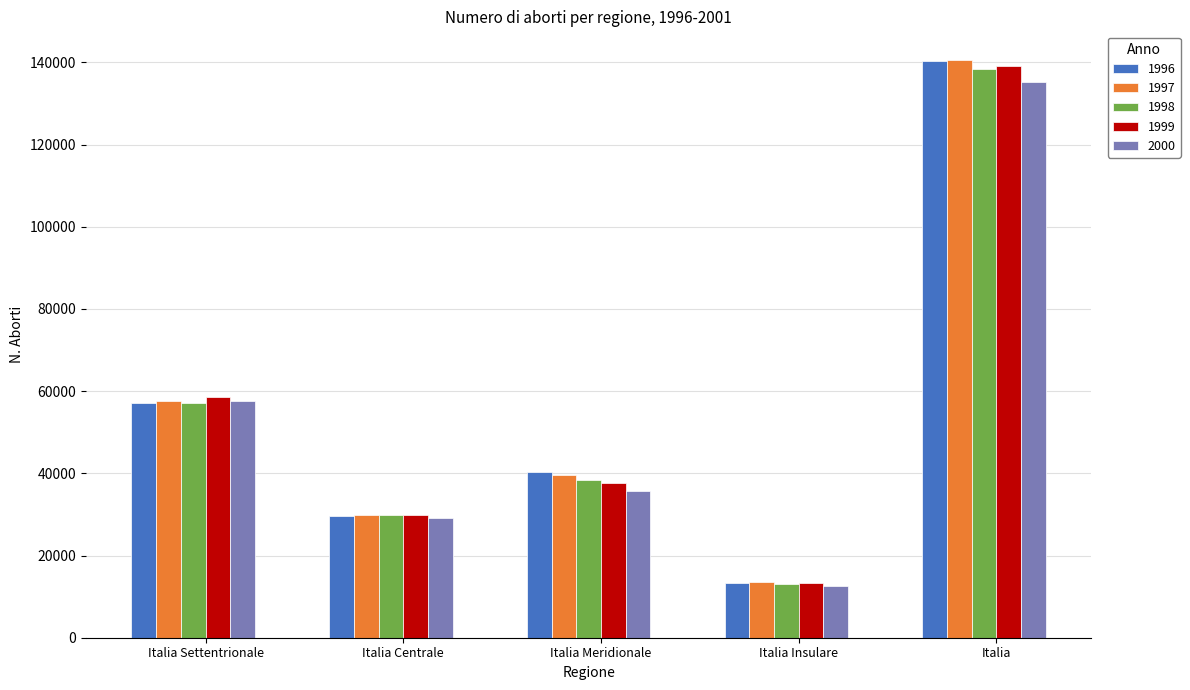

What value does the 1997 series have at Italia Meridionale, to the nearest 100?

39500